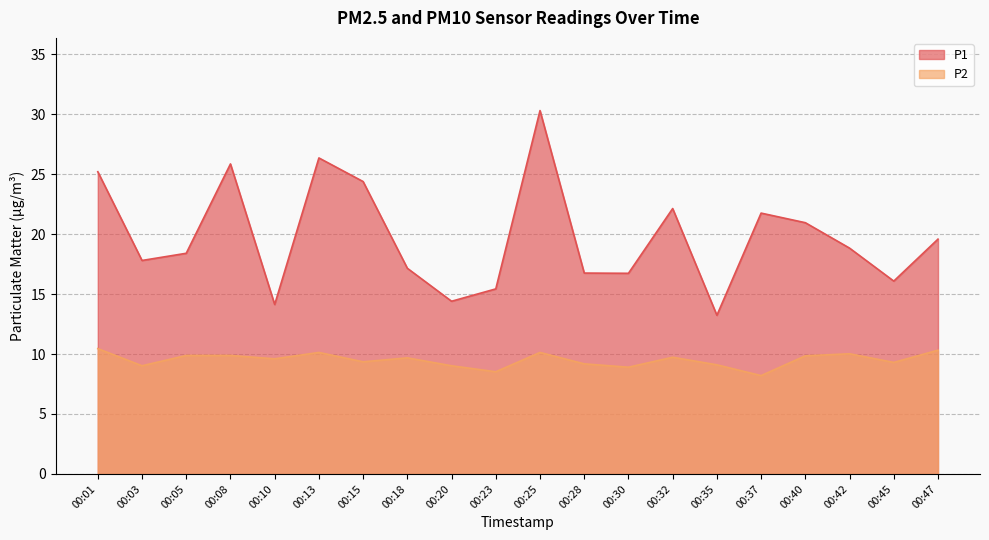

What is the sum of the P1 values at 00:25 and 00:18?

47.5